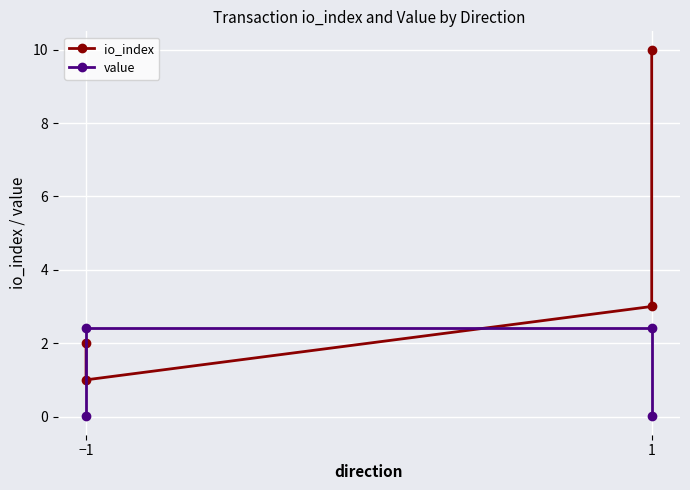

Read the io_index value at −1.

2.0